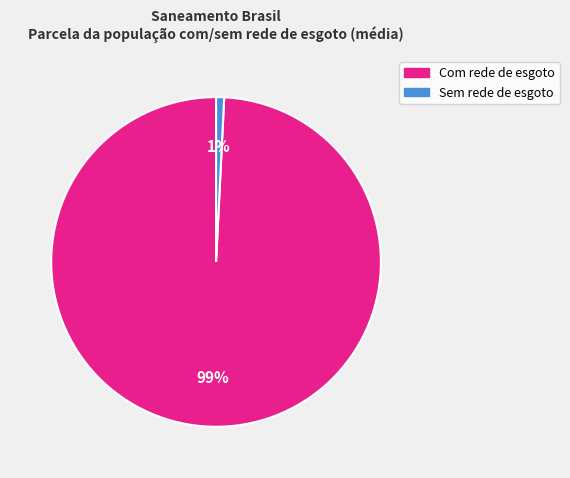

To the nearest percent, what is the difference between the largest and smallest slice percentages?

98%